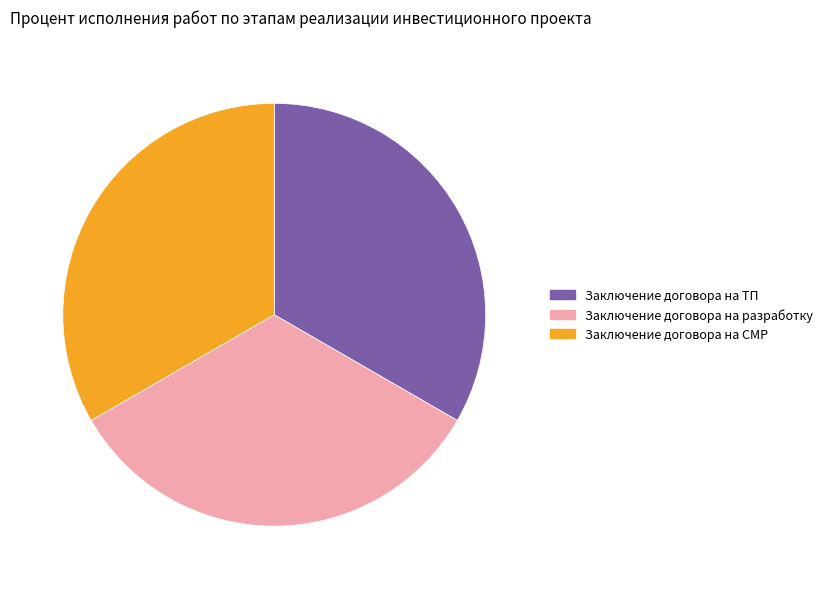

The Заключение договора на разработку slice represents 44% of the pie. True or false?

False